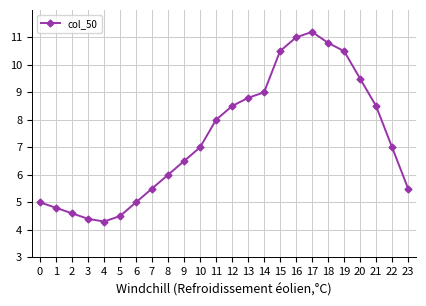

The value at 4 is 4.3. True or false?

True